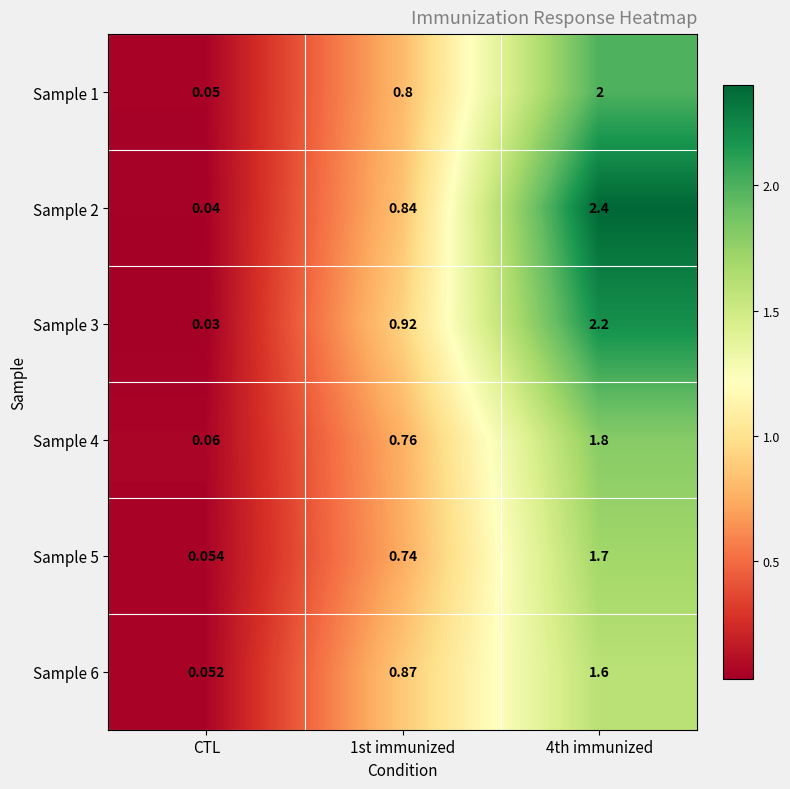

At which label is Sample 4 closest to 0?

CTL